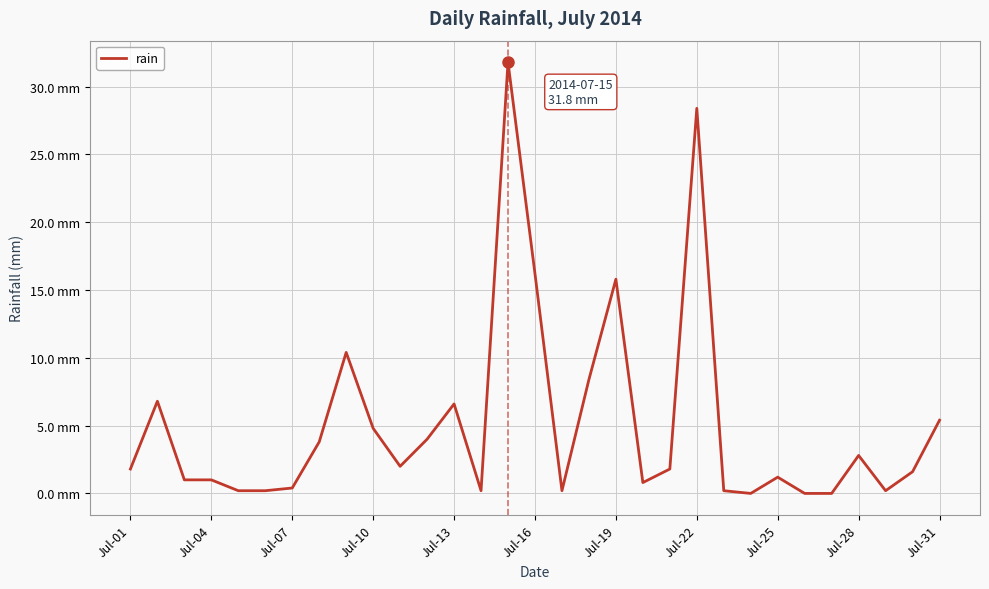

Is this an area chart (filled region under the line)?

No